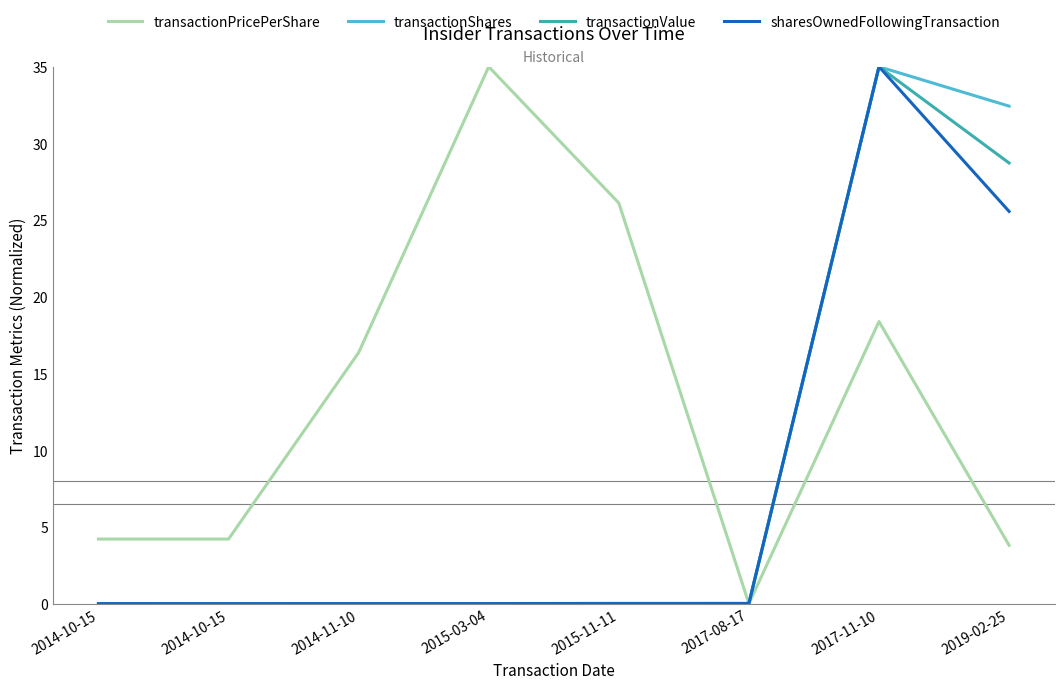

Rank the categories by transactionValue value from lowest to highest.

2014-10-15, 2014-10-15, 2014-11-10, 2015-03-04, 2017-08-17, 2015-11-11, 2019-02-25, 2017-11-10